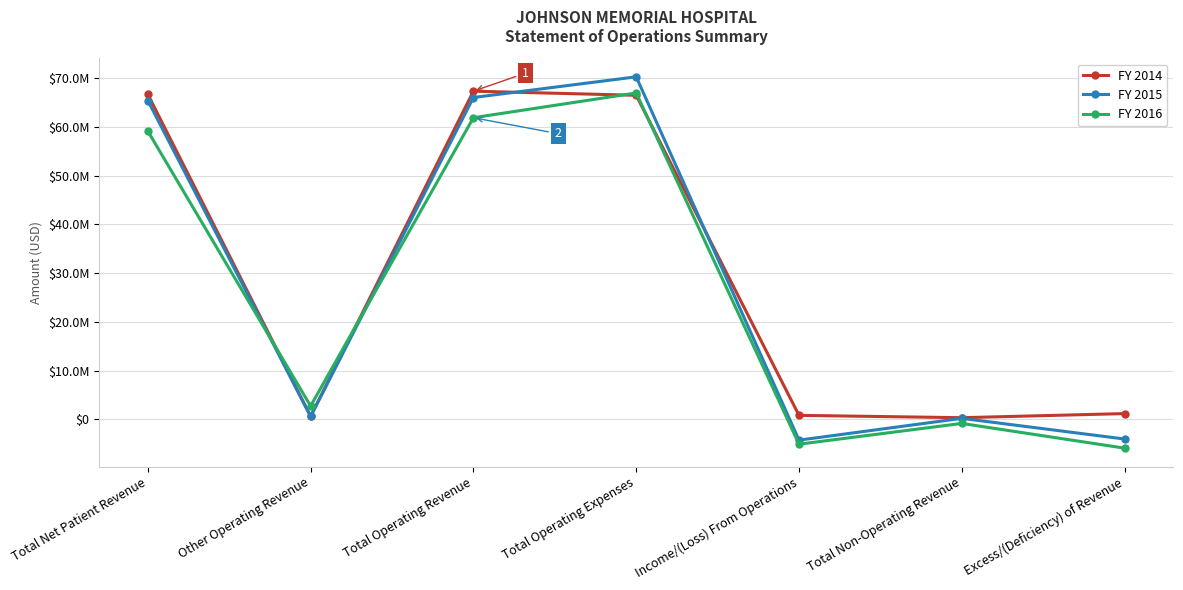

What are all the series names shown in the legend?

FY 2014, FY 2015, FY 2016